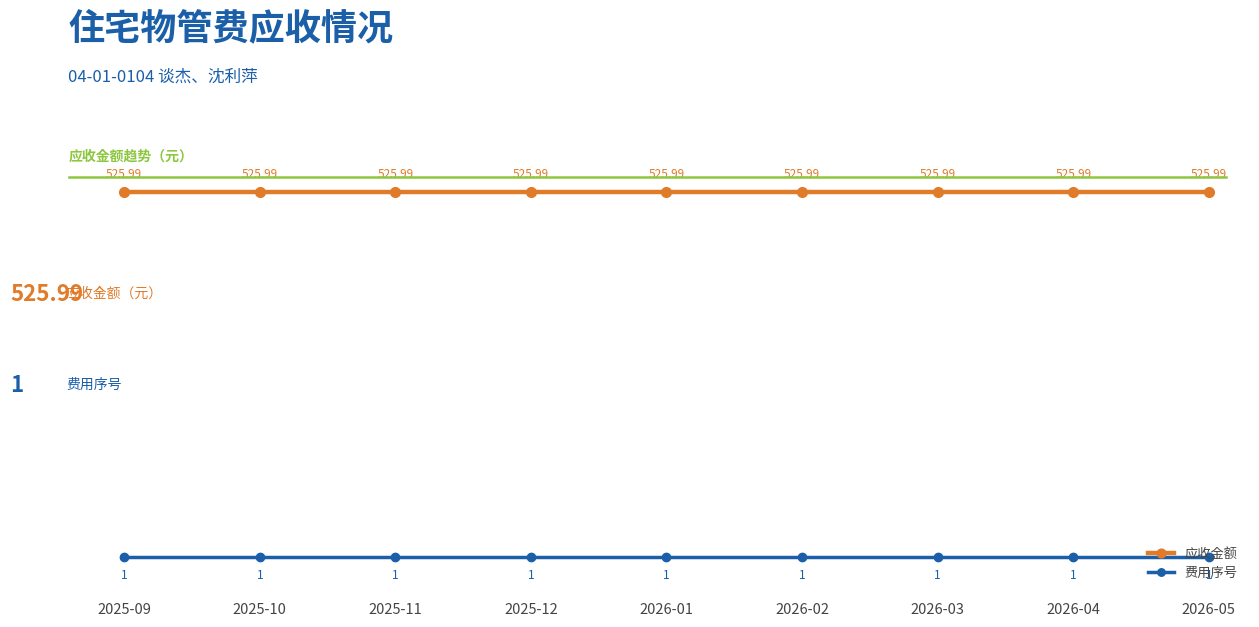

What is the total value across all series at 2025-10?

527.0